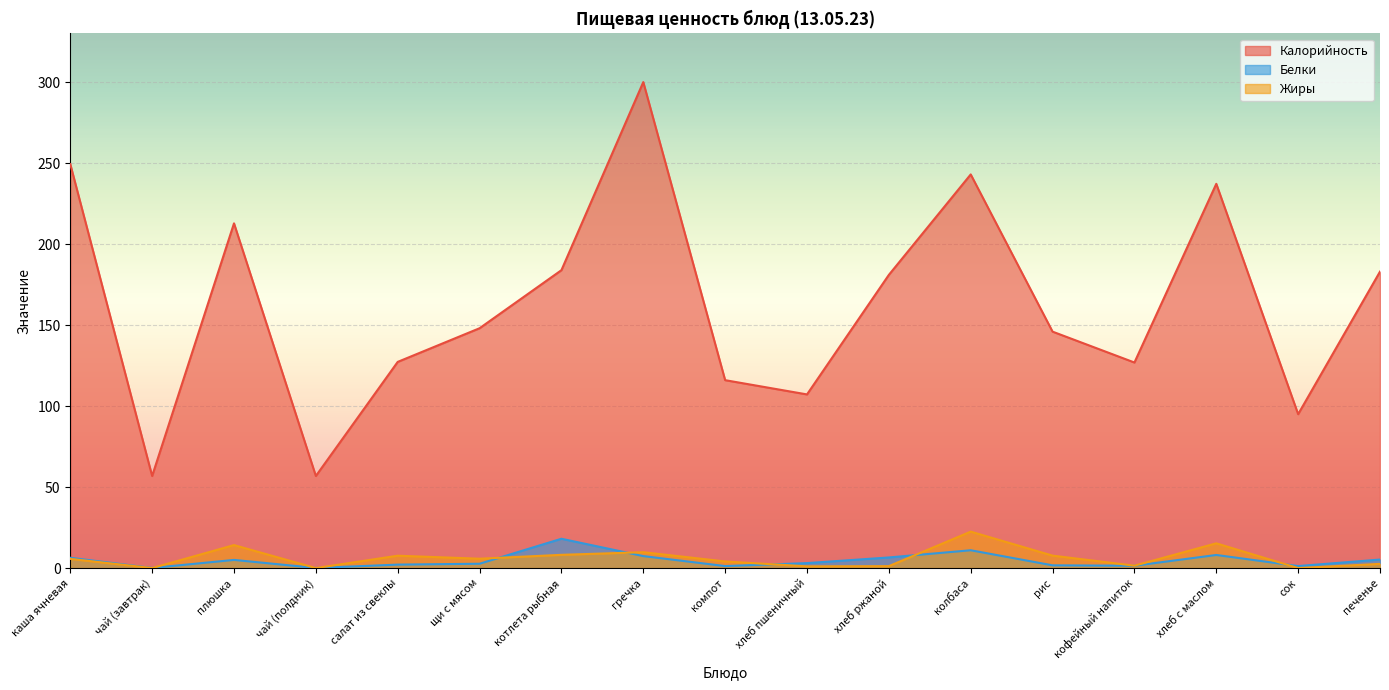

How many lines are shown in the chart?

3